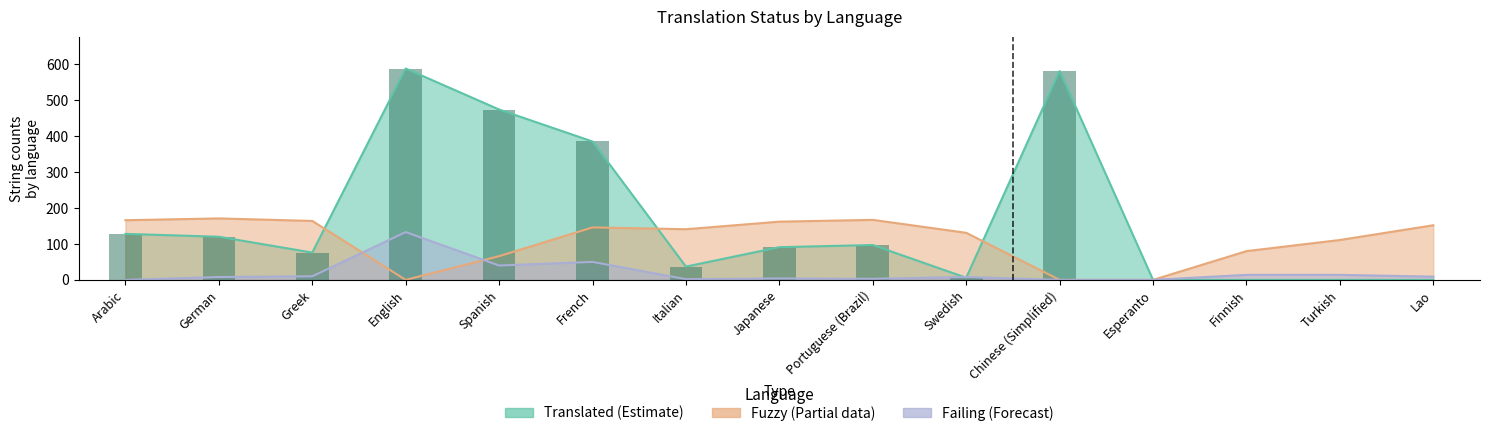

How many values are below 91?

7